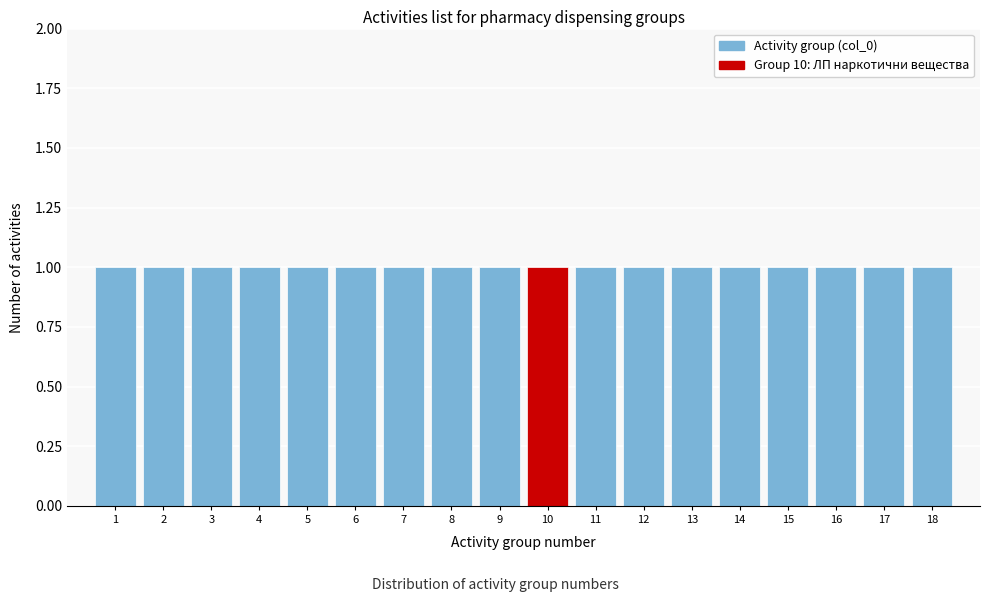

How tall is the bar that spans 12.5 to 13.5 on the x-axis? The values are not printed on the chart, so give them approximately, as read against the axis.

1